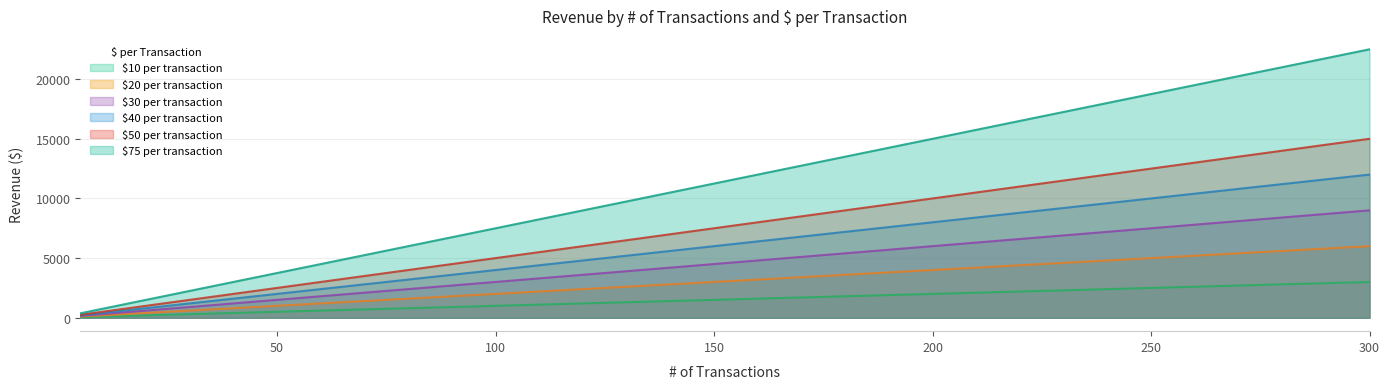

What is the total value across all series at 100?

22500